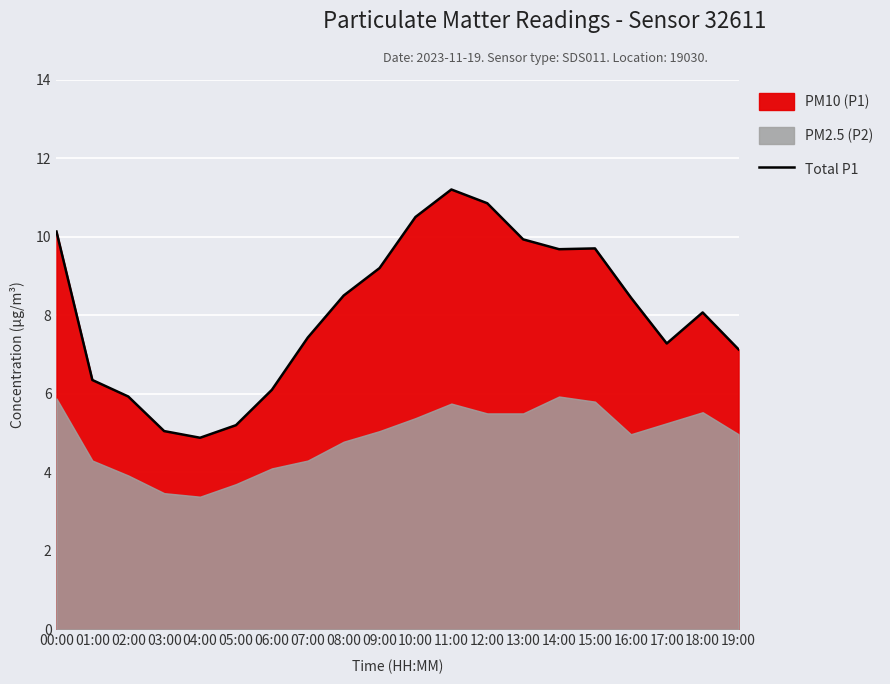

What is the difference between the second highest and second lowest values?

5.8